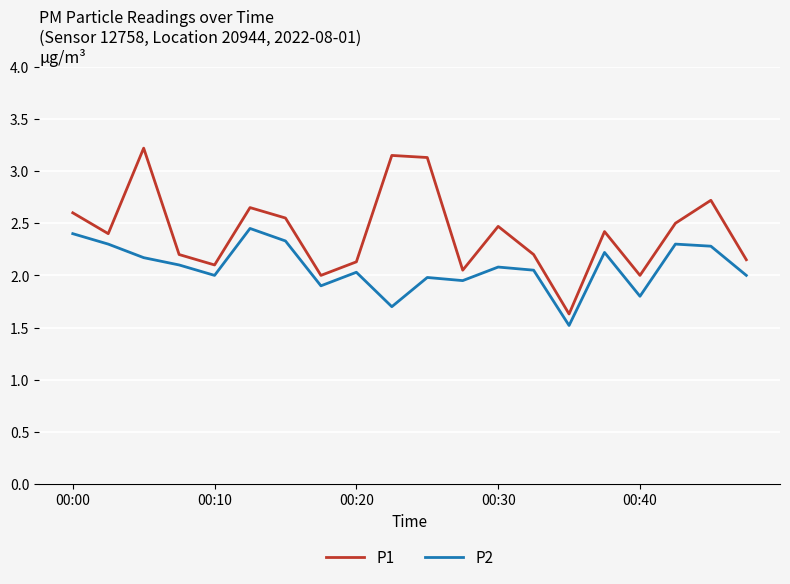

What is the minimum value for P1?

1.6